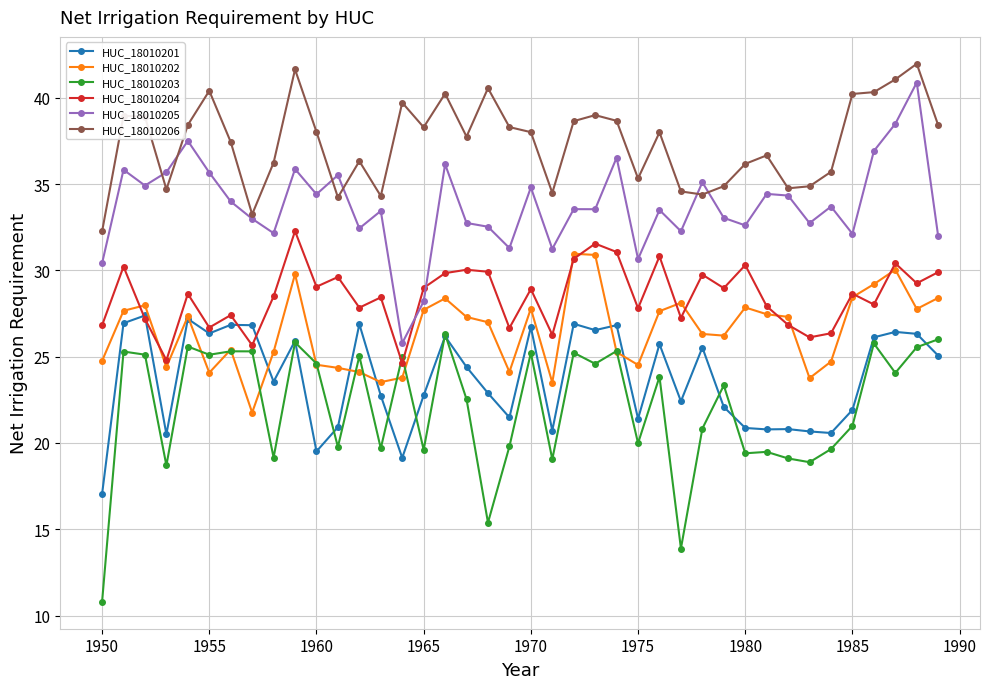

How many distinct data groups are displayed?

6